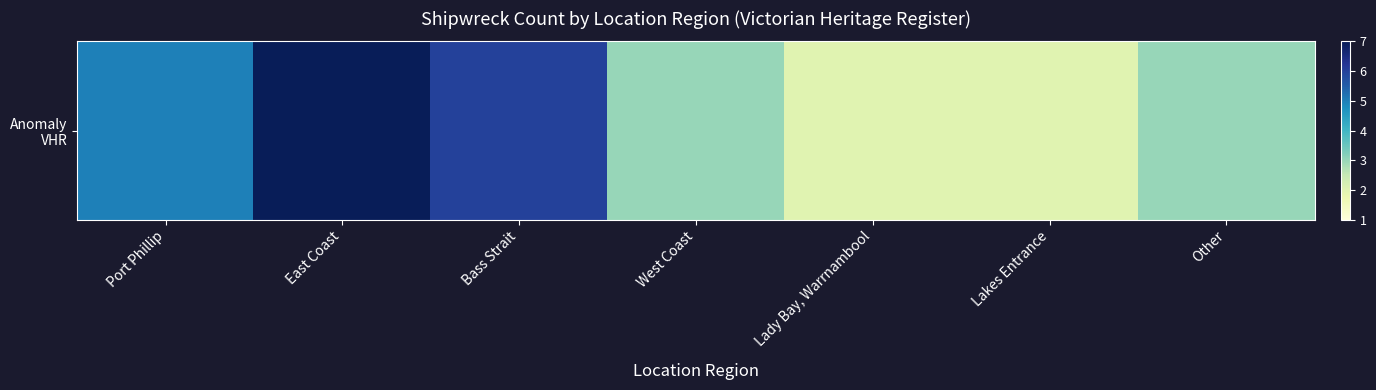

The chart shows a value of 2 at Lakes Entrance. True or false?

True